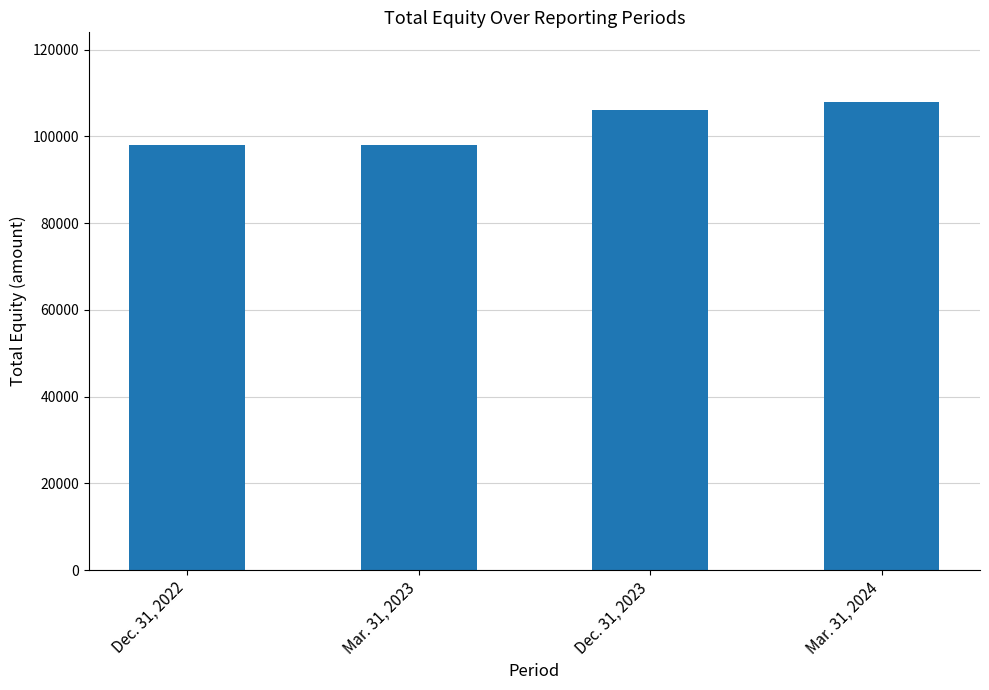

What is the average value?

102442